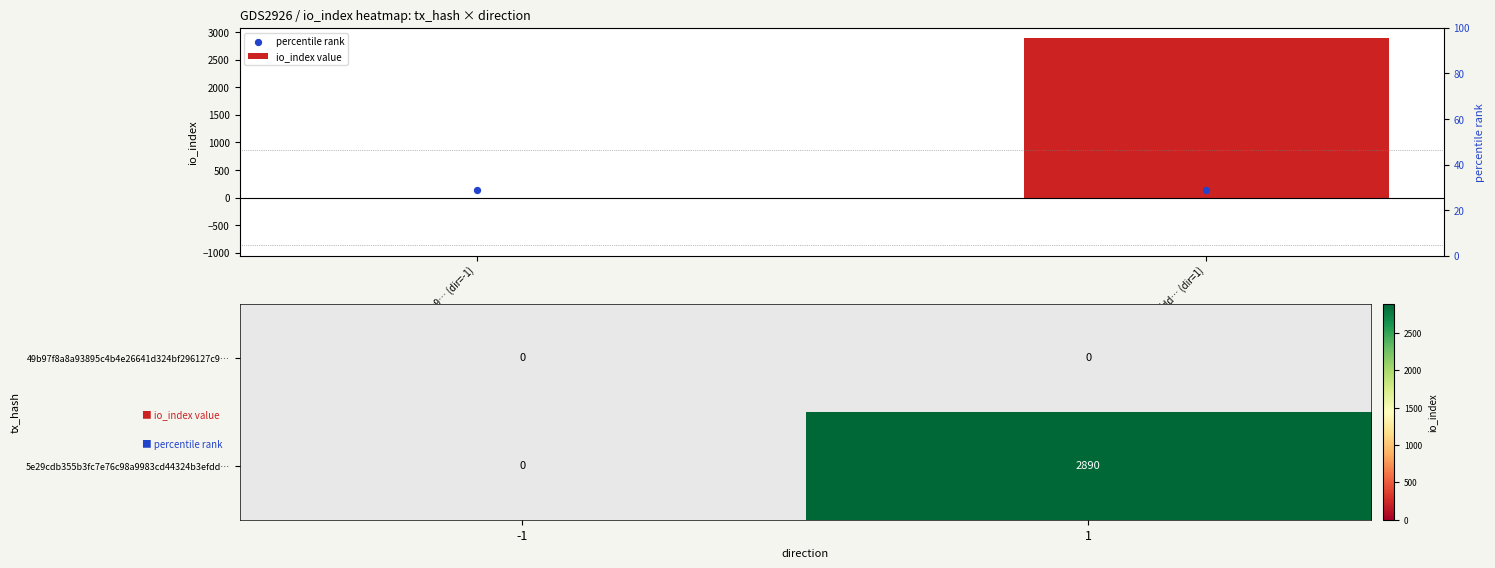

What is the maximum value for 5e29cdb355b3fc7e76c98a9983cd44324b3efdd…?

2890